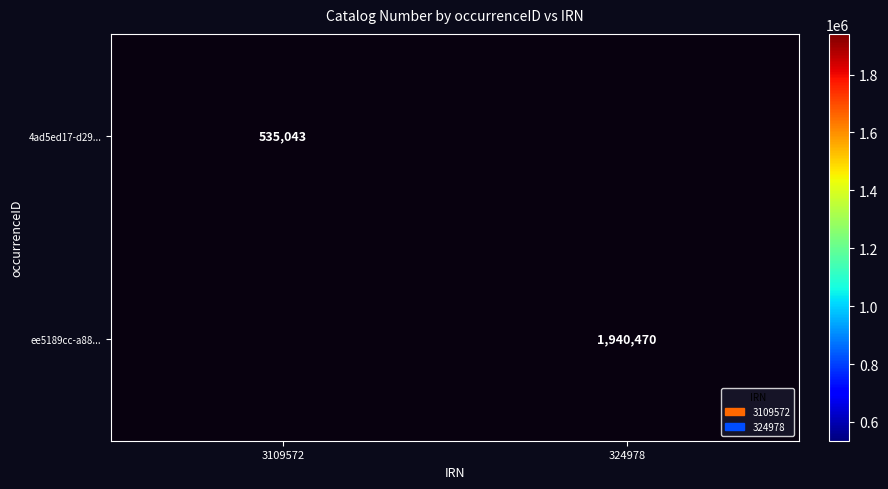

True or false: ee5189cc-a88... has a value of 707001 at 324978.

False